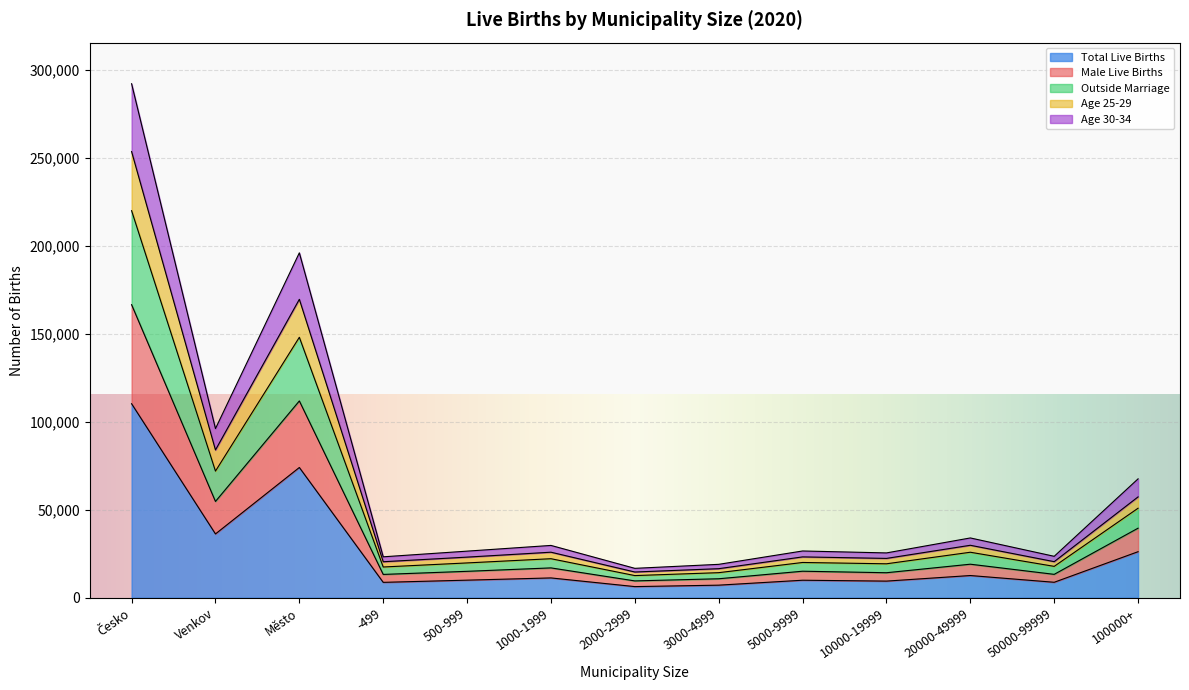

List the labels in order of Total Live Births value, largest first.

Česko, Město, Venkov, 100000+, 20000-49999, 1000-1999, 500-999, 5000-9999, 10000-19999, 50000-99999, -499, 3000-4999, 2000-2999